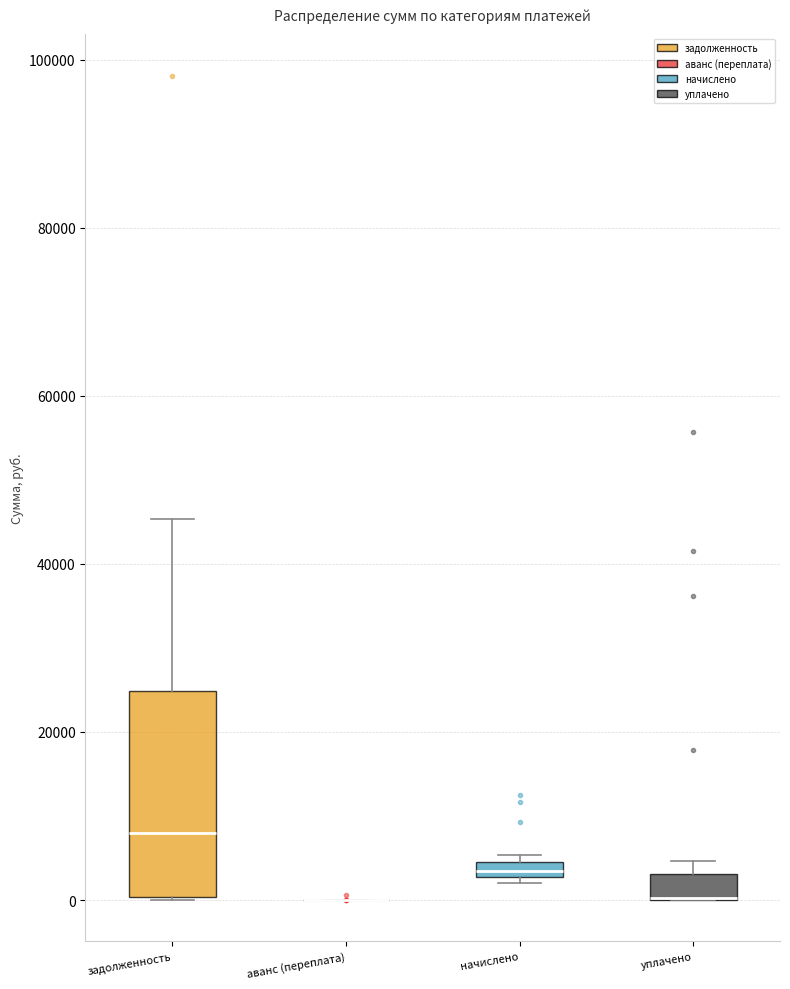

Where does the median line of the box for задолженность sit on the y-axis? The values are not printed on the chart, so give them approximately, as read against the axis.

8000